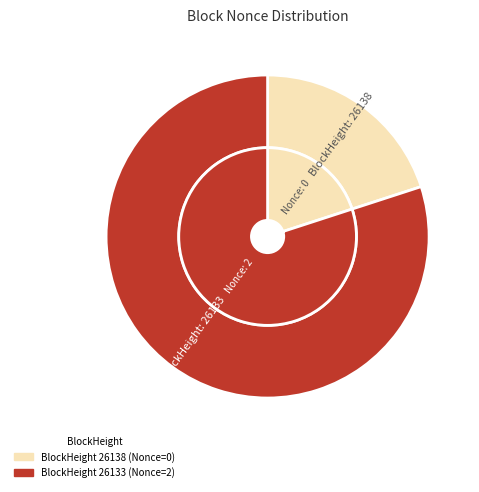

What is the smallest slice in the pie chart?

26138